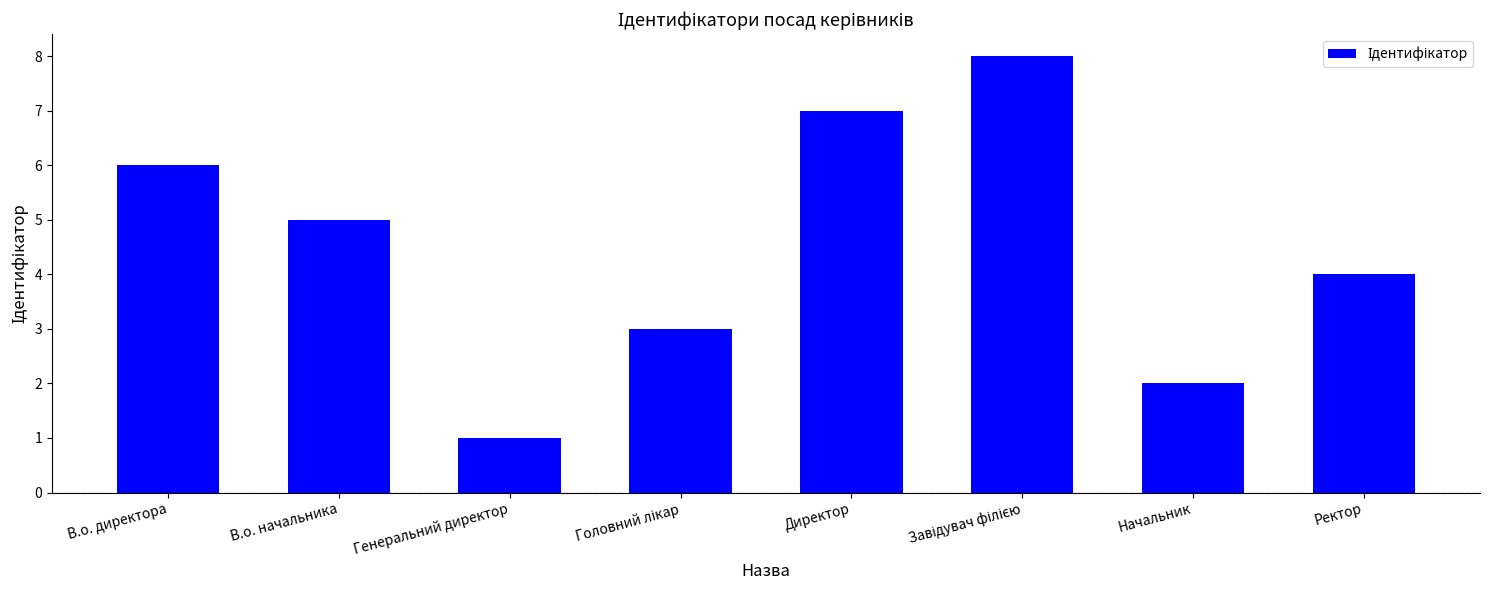

Reading left to right, list all the values displayed in this chart.

6	5	1	3	7	8	2	4